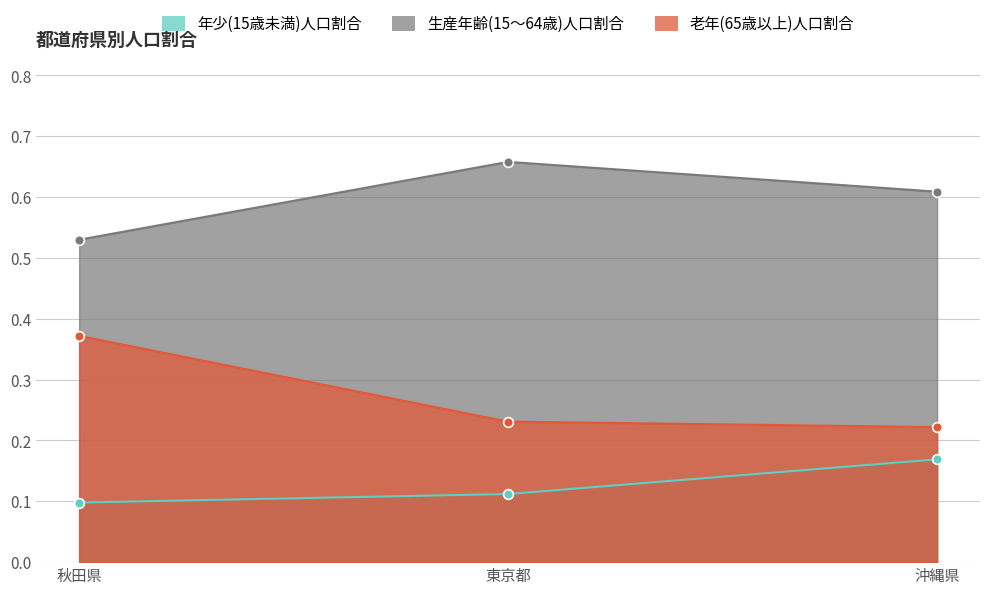

List the series in order of their overall mean, lowest first.

年少(15歳未満)人口割合, 老年(65歳以上)人口割合, 生産年齢(15～64歳)人口割合